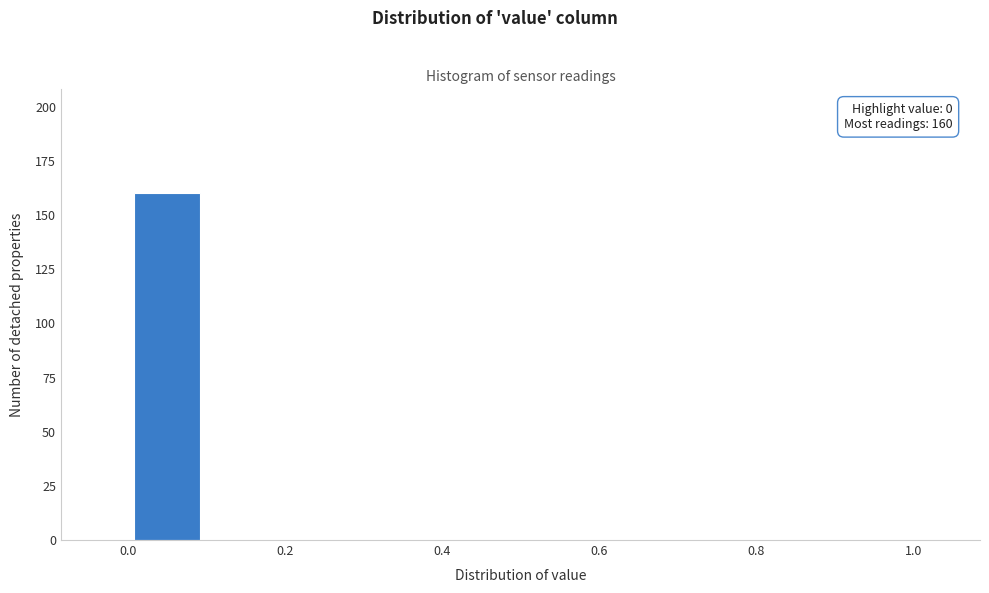

Over which range of the x-axis is the bar tallest?

0.0 to 0.1